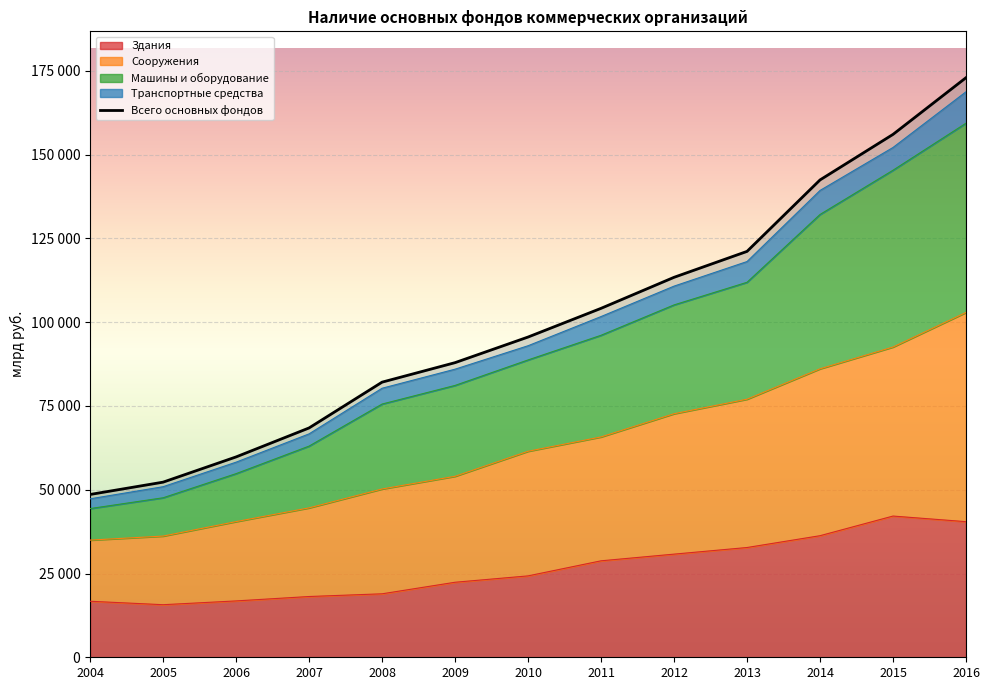

What is the difference between the highest and lowest values at 2014?

106163